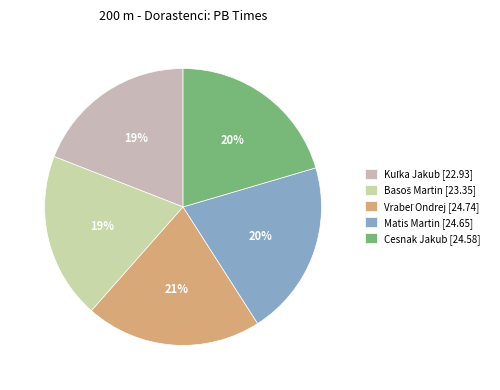

To the nearest percent, what is the combined percentage of Matis Martin and Vrabeľ Ondrej?

41%